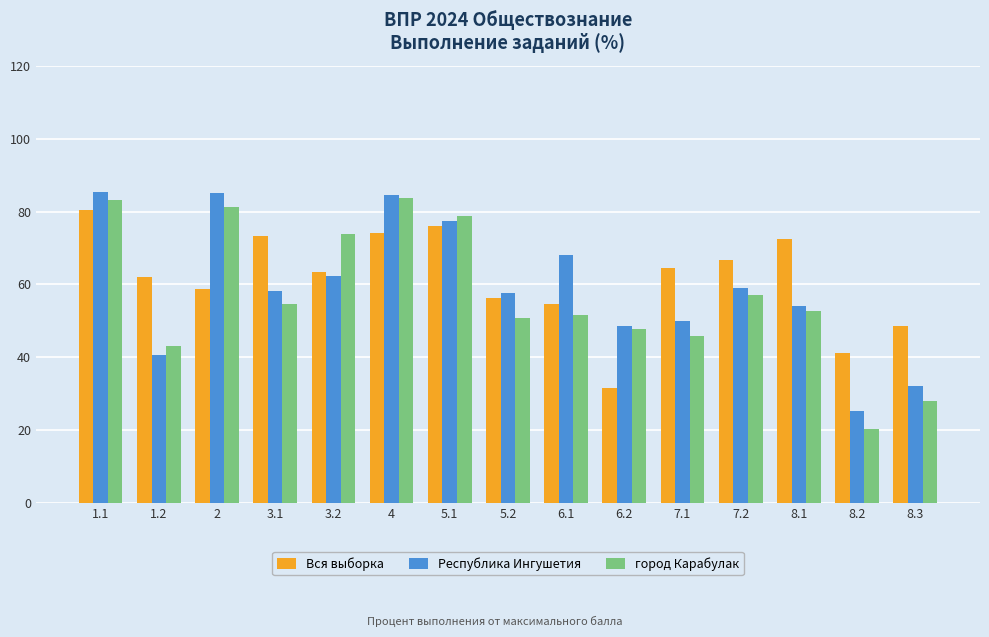

At which label is Республика Ингушетия closest to 55?

8.1